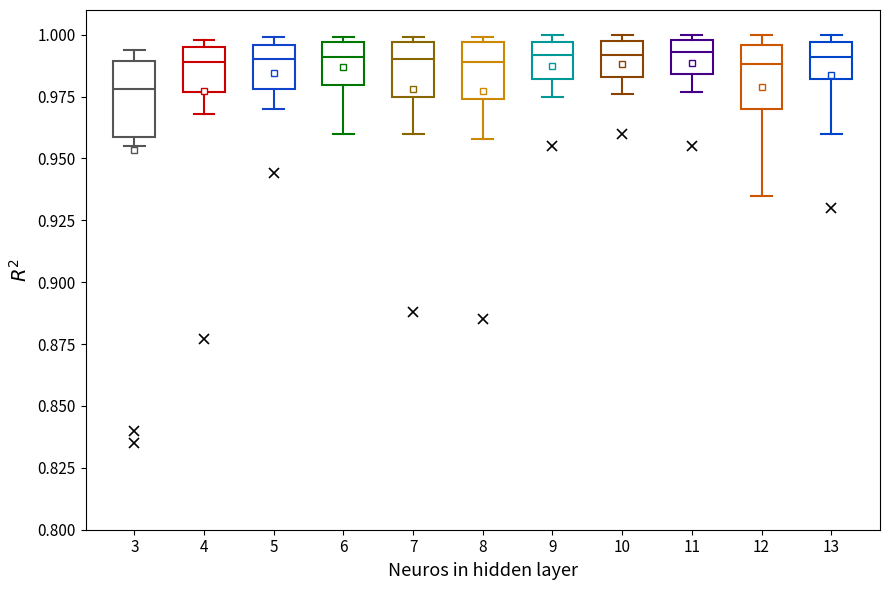

Reading left to right, transcribe this box plot: for each box, give where its median line is, the range the box spans, and where its two whiskers end, as read against the y-axis. The values are not printed on the chart, so give them approximately, as read against the axis.

3: median 0.980, box 0.960 to 0.990, whiskers 0.955 to 0.995
4: median 0.990, box 0.975 to 0.995, whiskers 0.970 to 1.000
5: median 0.990, box 0.980 to 0.995, whiskers 0.970 to 1.000
6: median 0.990, box 0.980 to 0.995, whiskers 0.960 to 1.000
7: median 0.990, box 0.975 to 0.995, whiskers 0.960 to 1.000
8: median 0.990, box 0.975 to 0.995, whiskers 0.960 to 1.000
9: median 0.990, box 0.980 to 0.995, whiskers 0.975 to 1.000
10: median 0.990, box 0.985 to 1.000, whiskers 0.975 to 1.000 (just above the box's upper edge)
11: median 0.995, box 0.985 to 1.000, whiskers 0.975 to 1.000 (just above the box's upper edge)
12: median 0.990, box 0.970 to 0.995, whiskers 0.935 to 1.000
13: median 0.990, box 0.980 to 0.995, whiskers 0.960 to 1.000